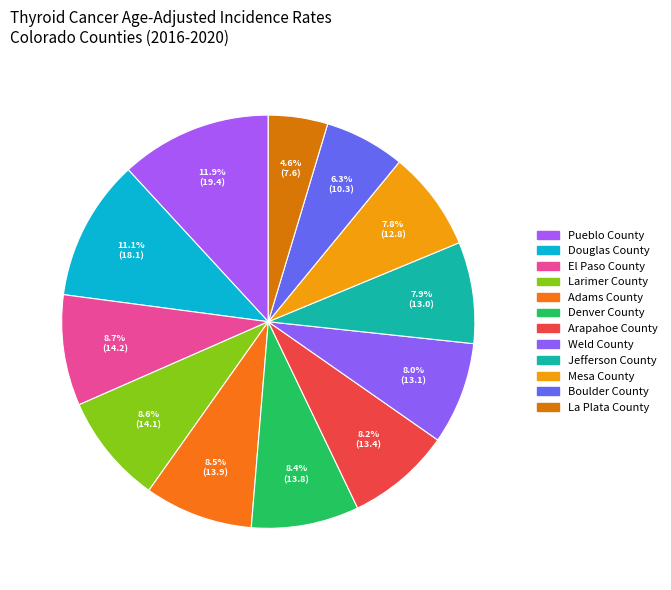

To the nearest percent, what is the combined percentage of Adams County and Arapahoe County?

17%